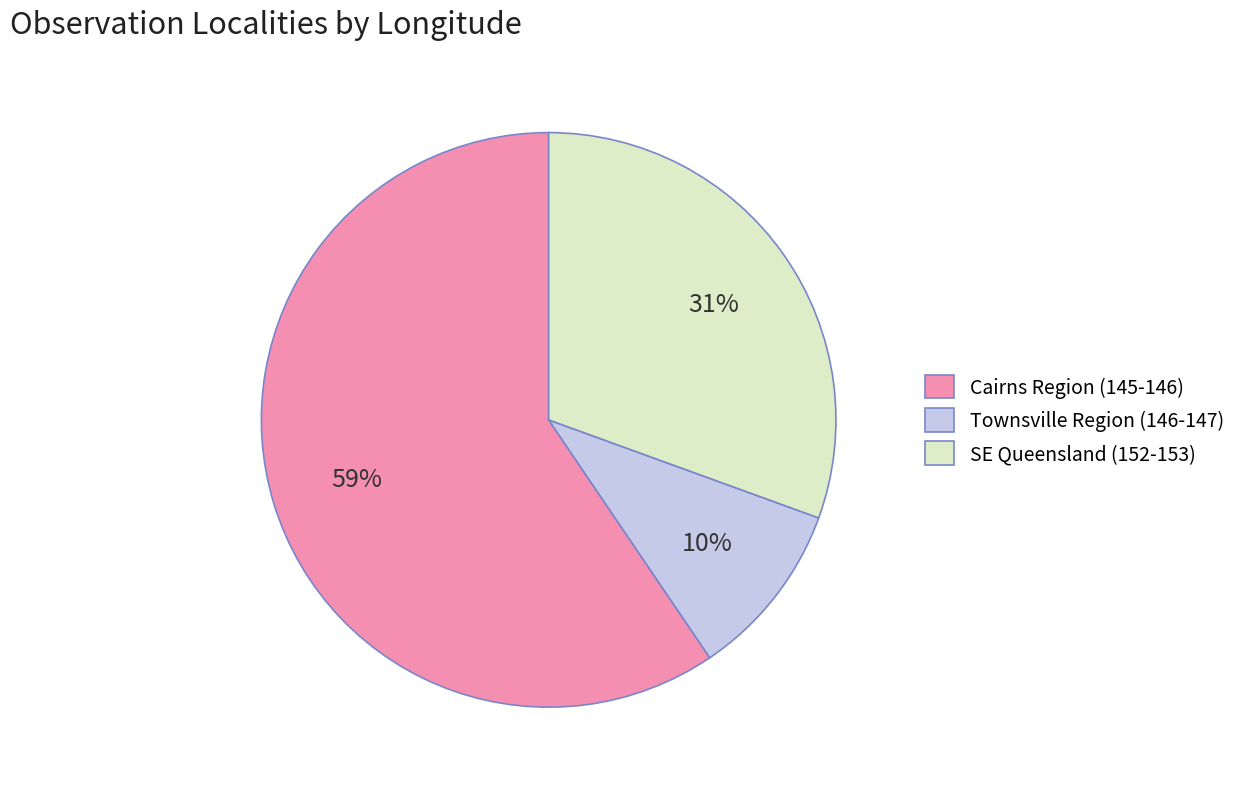

Is there any slice that represents more than half of the pie?

Yes